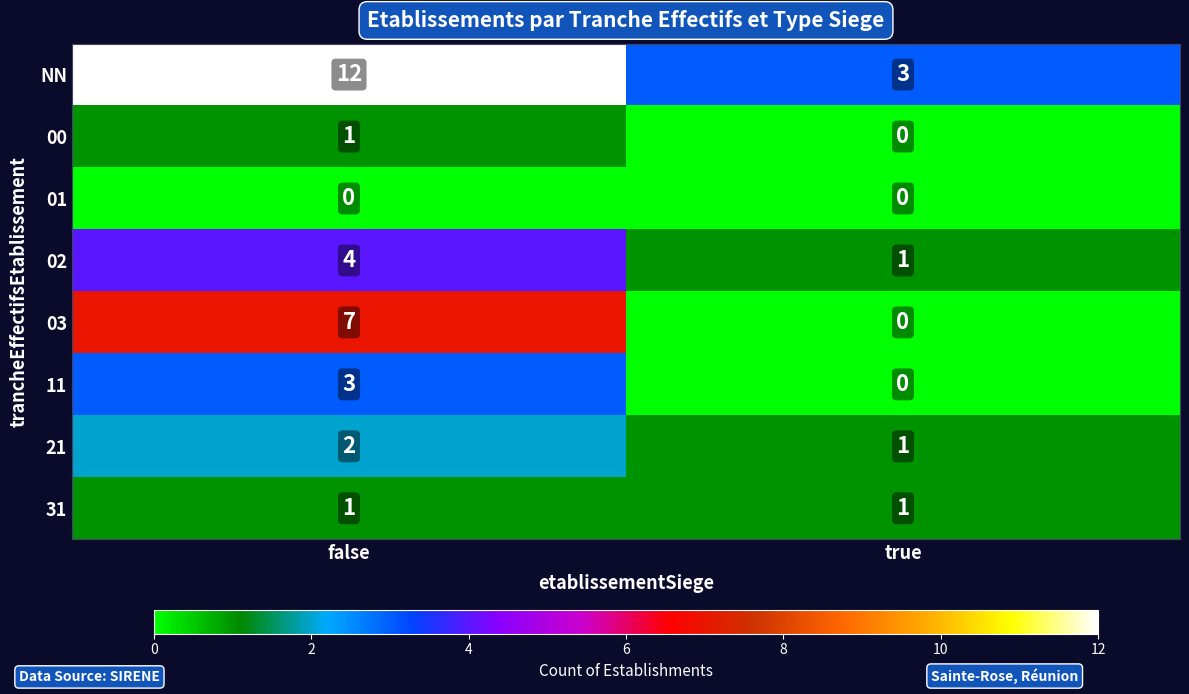

Reading left to right, transcribe all the data shown in this chart.

NN: false=12	true=3
00: false=1	true=0
01: false=0	true=0
02: false=4	true=1
03: false=7	true=0
11: false=3	true=0
21: false=2	true=1
31: false=1	true=1